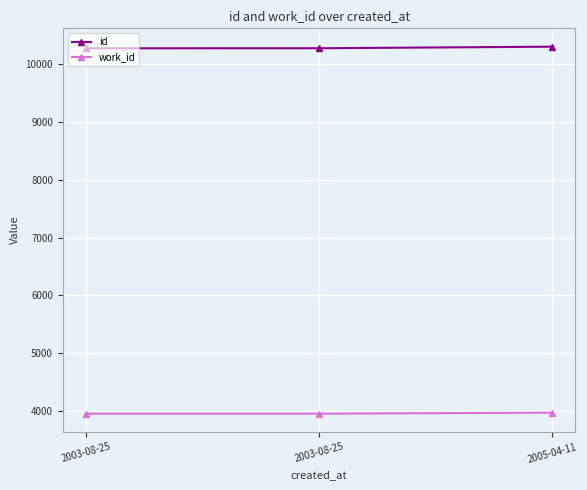

What is the value of the work_id point at the 1st from the left?

3953